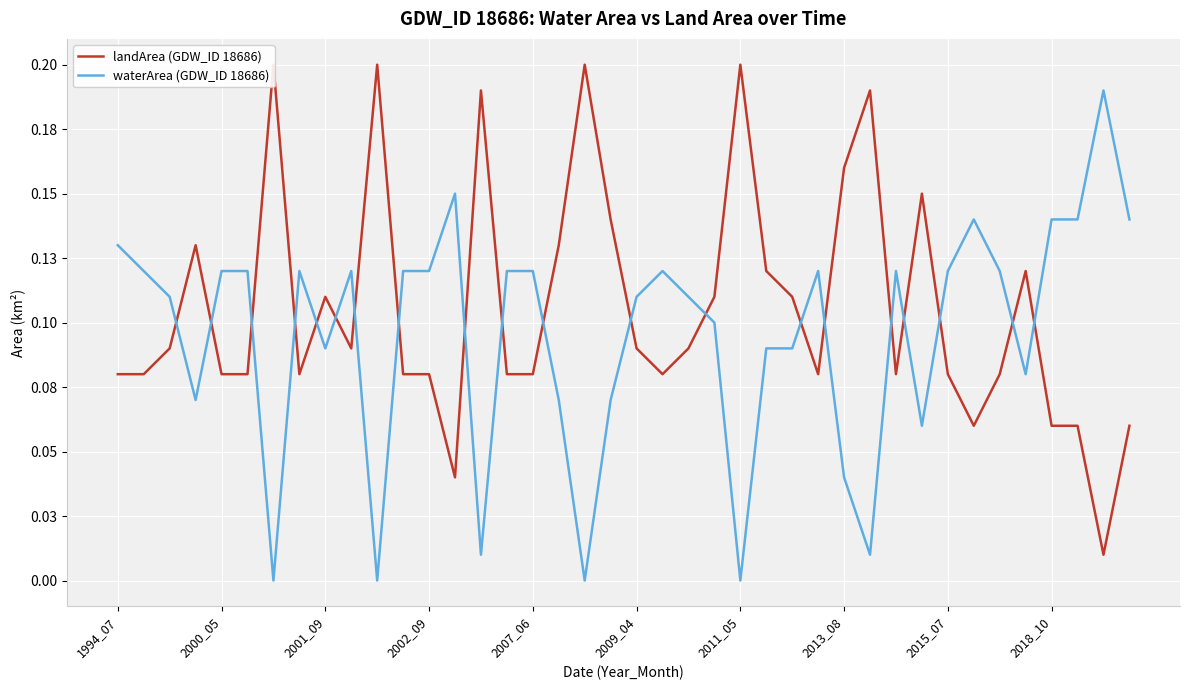

What is the greatest value displayed?

0.2